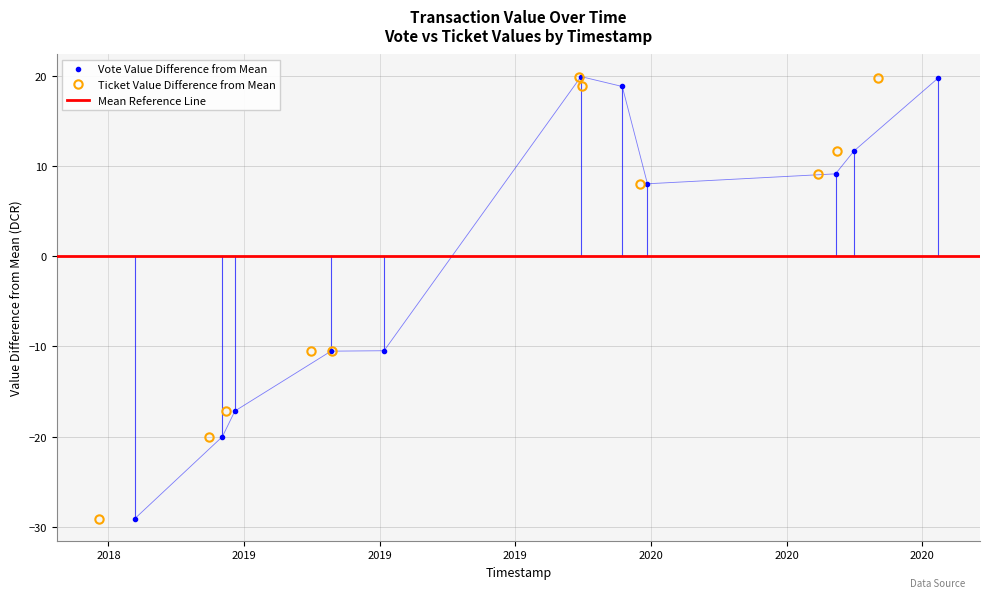

What is the value of the Vote Value Difference from Mean point at the 8th from the left?

8.0